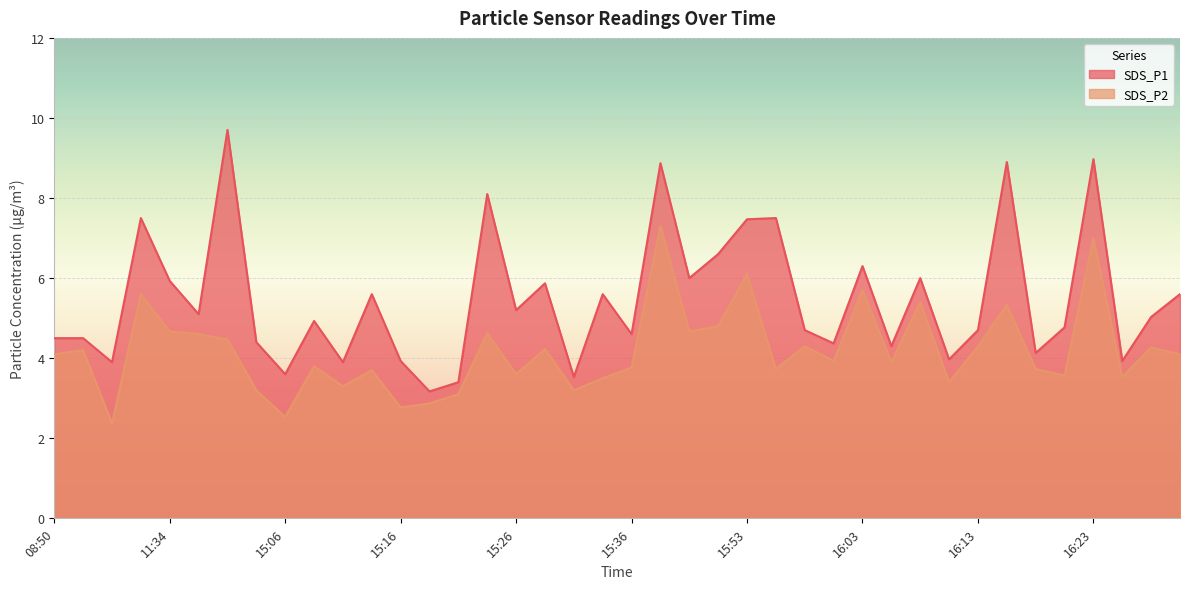

At 15:33, list the series in order from largest to smallest.

SDS_P1, SDS_P2